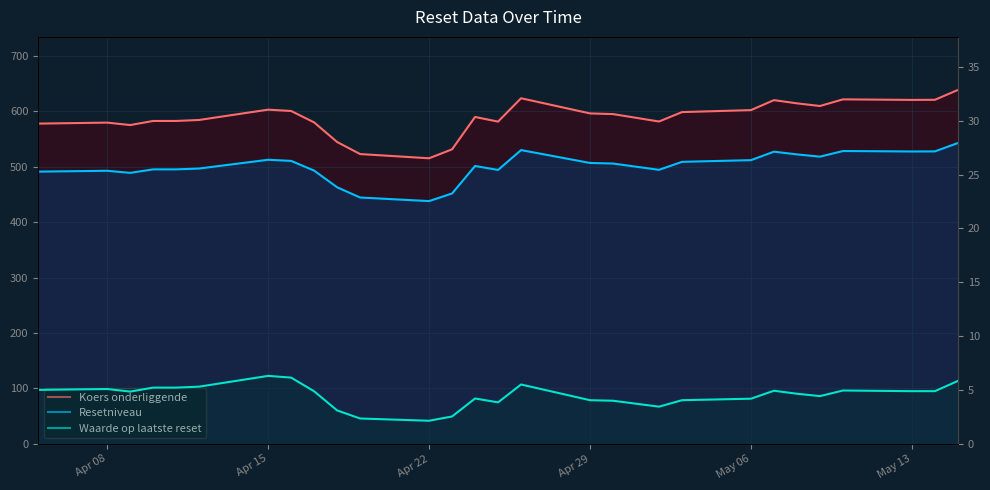

What are all the series names shown in the legend?

Koers onderliggende, Resetniveau, Waarde op laatste reset